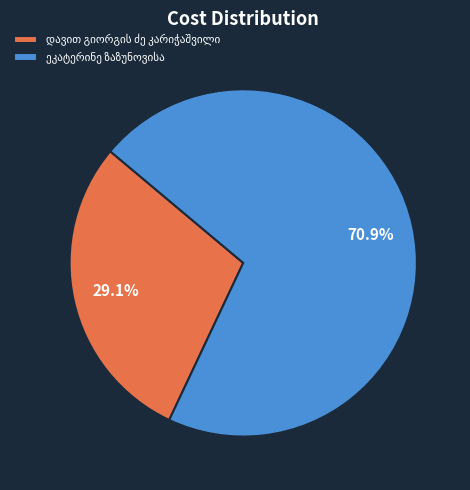

Does any single category account for the majority?

Yes